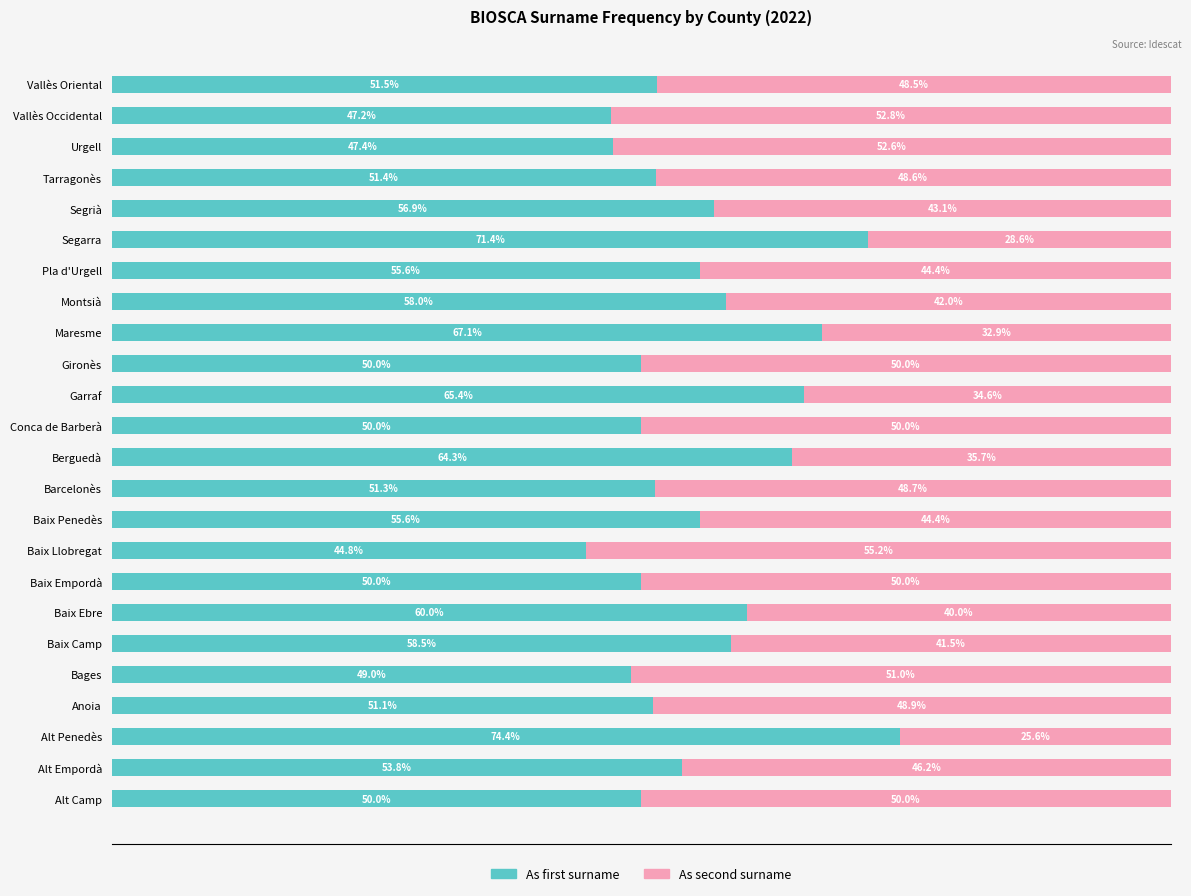

At which label does As first surname reach its peak?

Alt Penedès